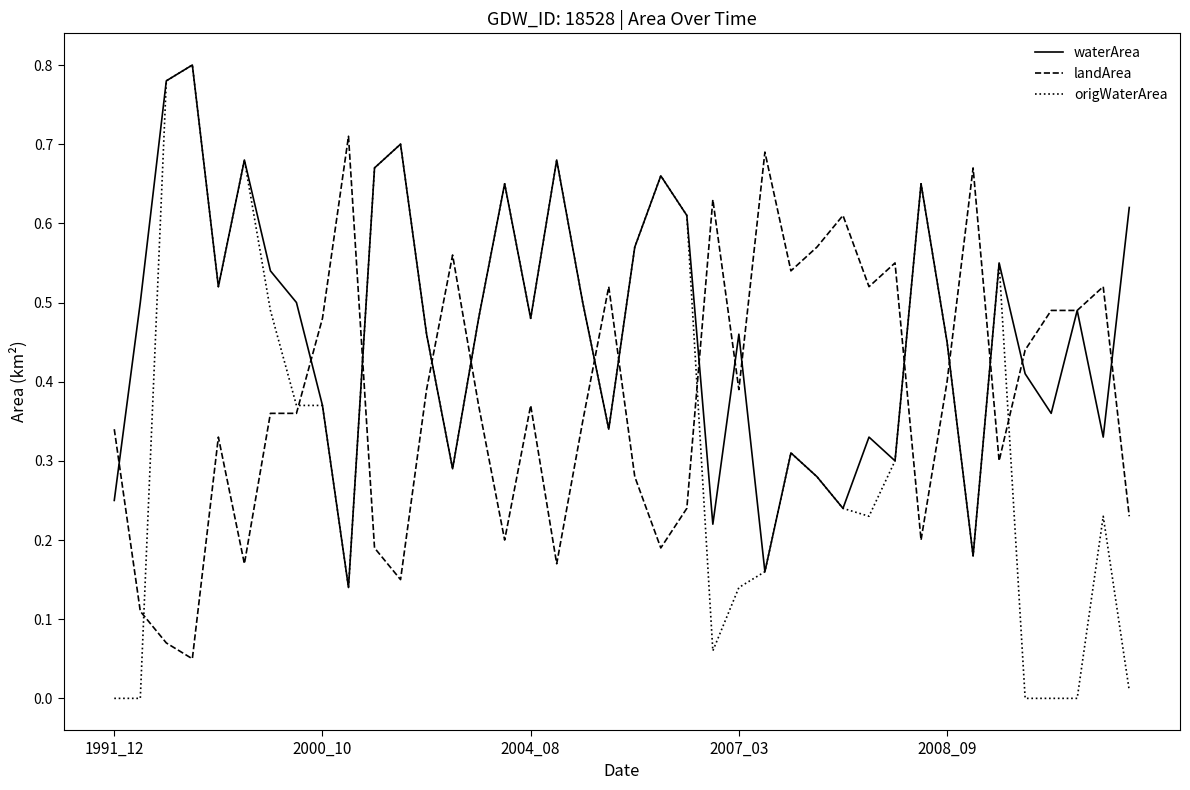

After their last crossing, which series has the higher values: origWaterArea or landArea?

landArea